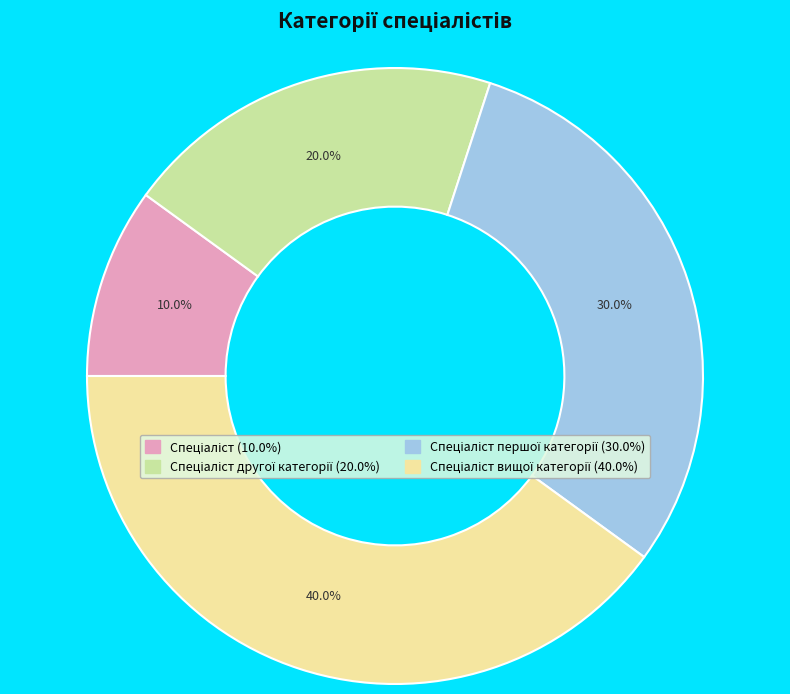

Does any single category account for the majority?

No